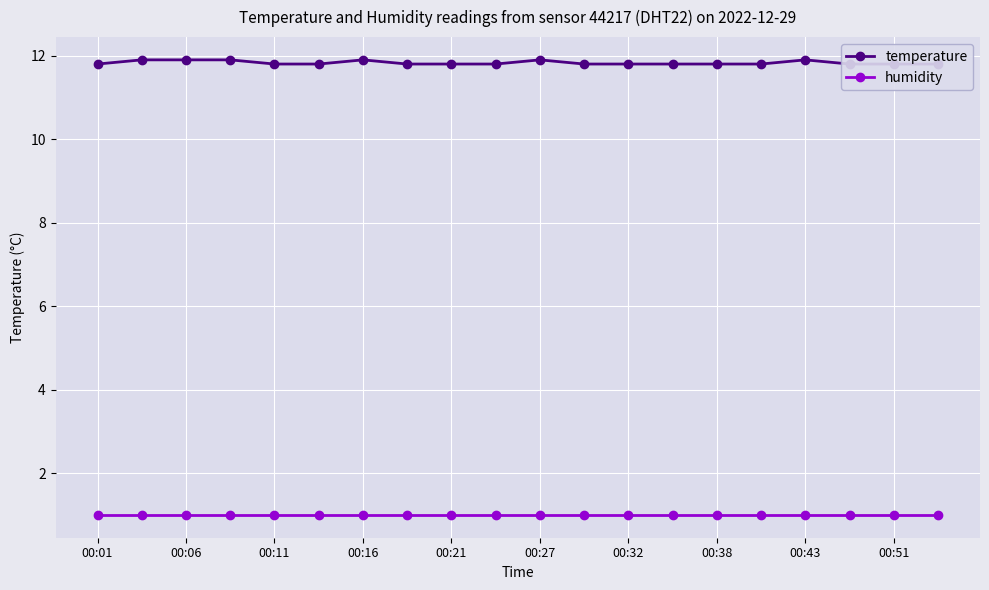

How many data points does each series have?

20